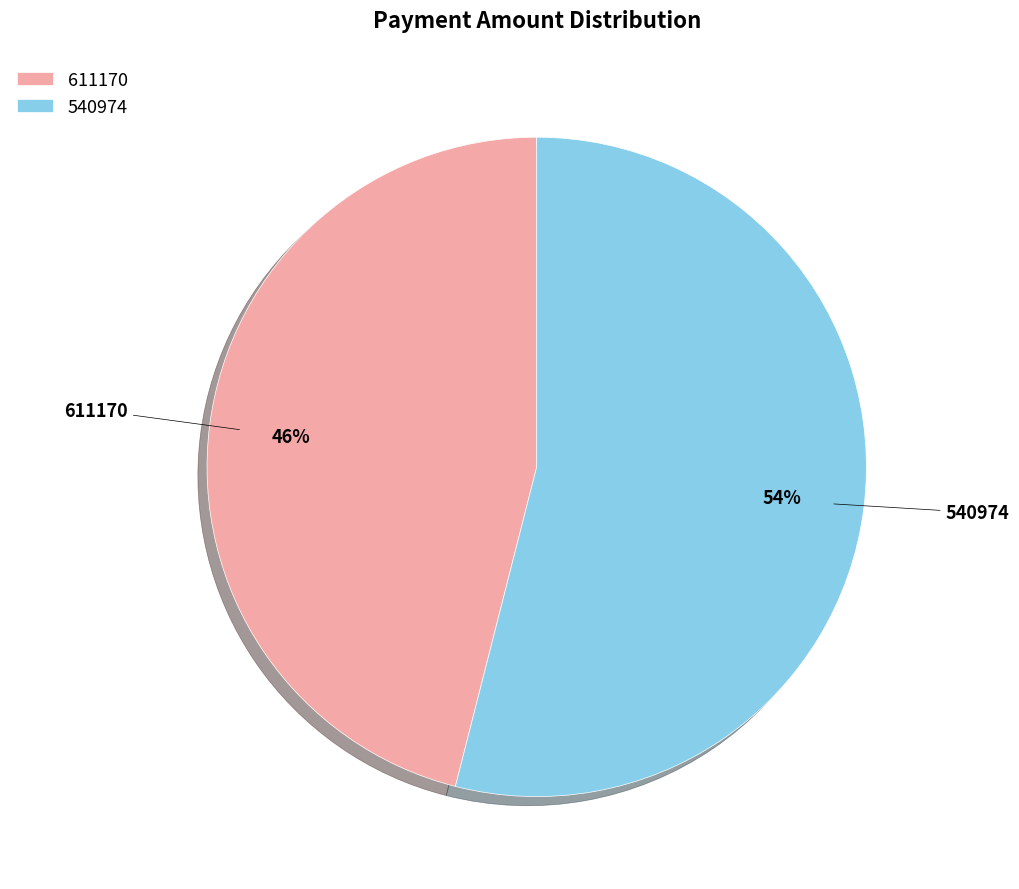

To the nearest percent, what portion does 540974 represent?

54%